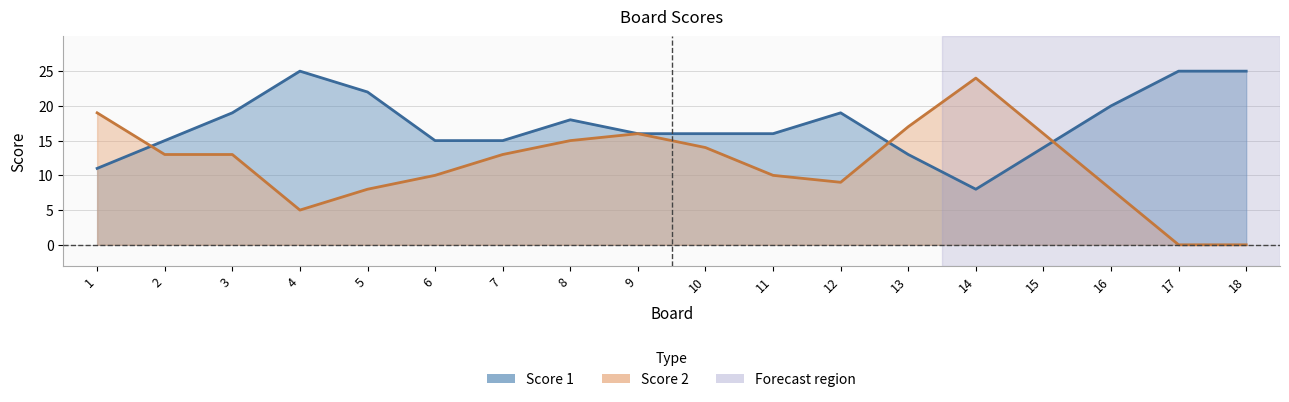

What is the average value of the Score 2 series?

12